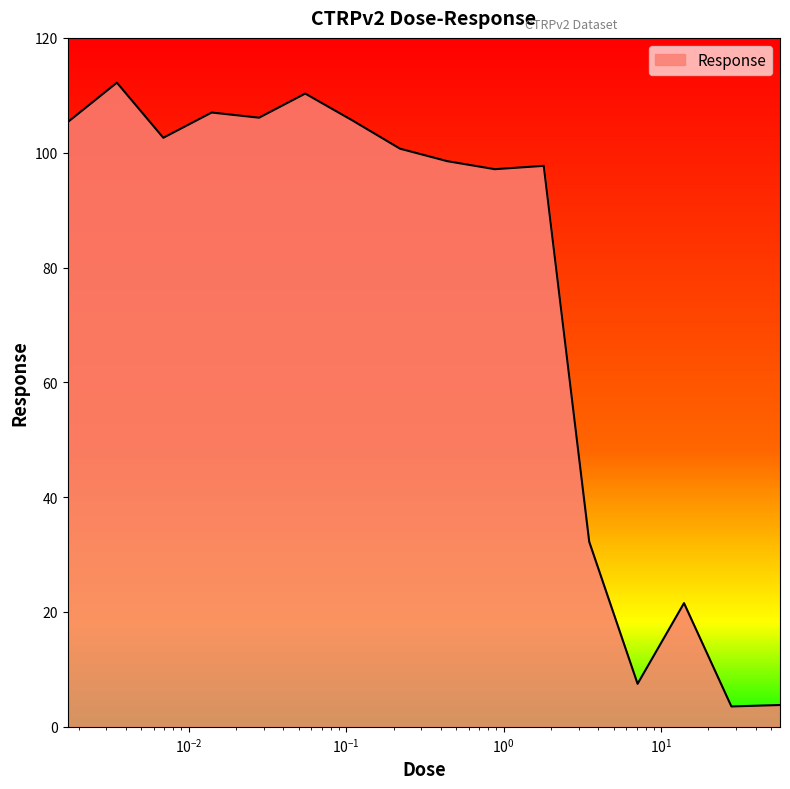

What is the smallest value displayed?

3.5